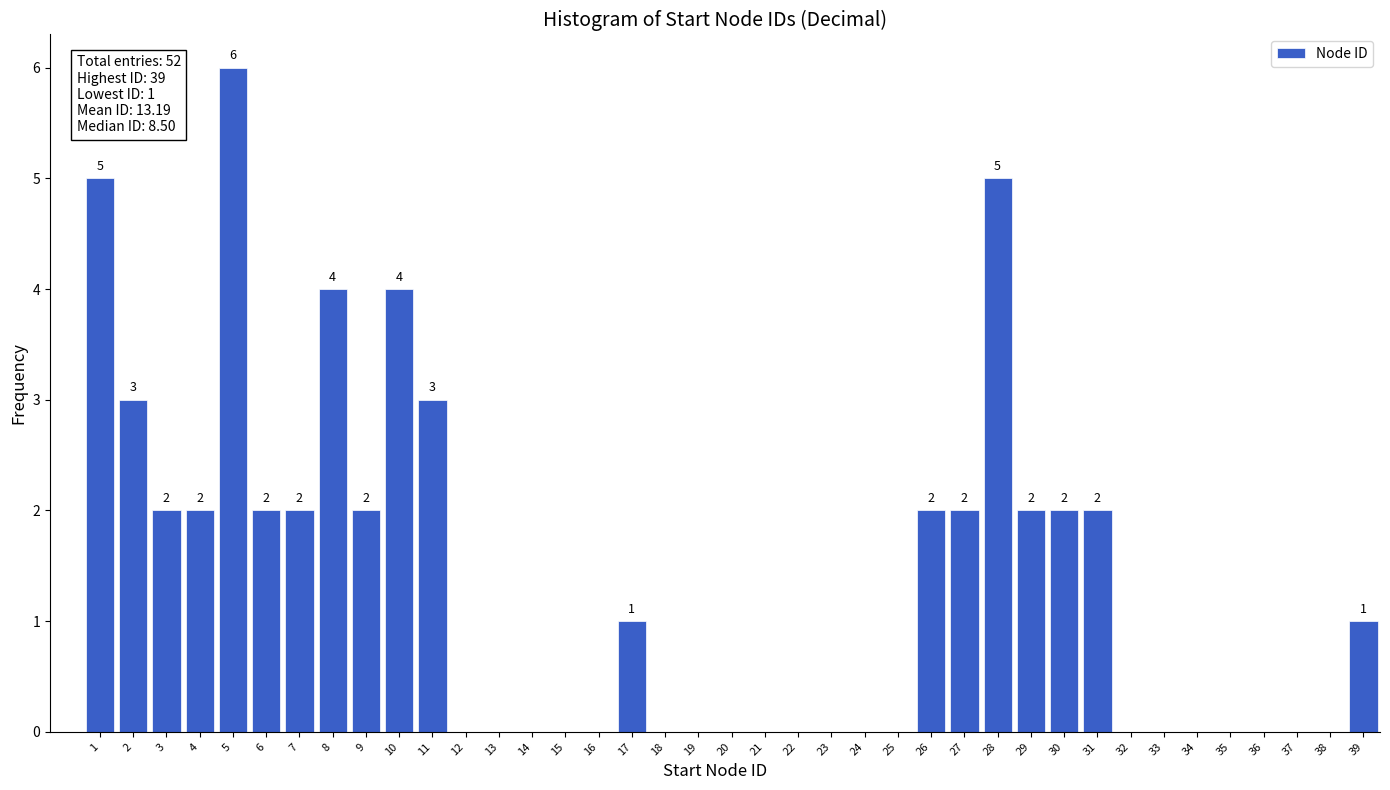

Is it true that the value at 26 is 3?

False